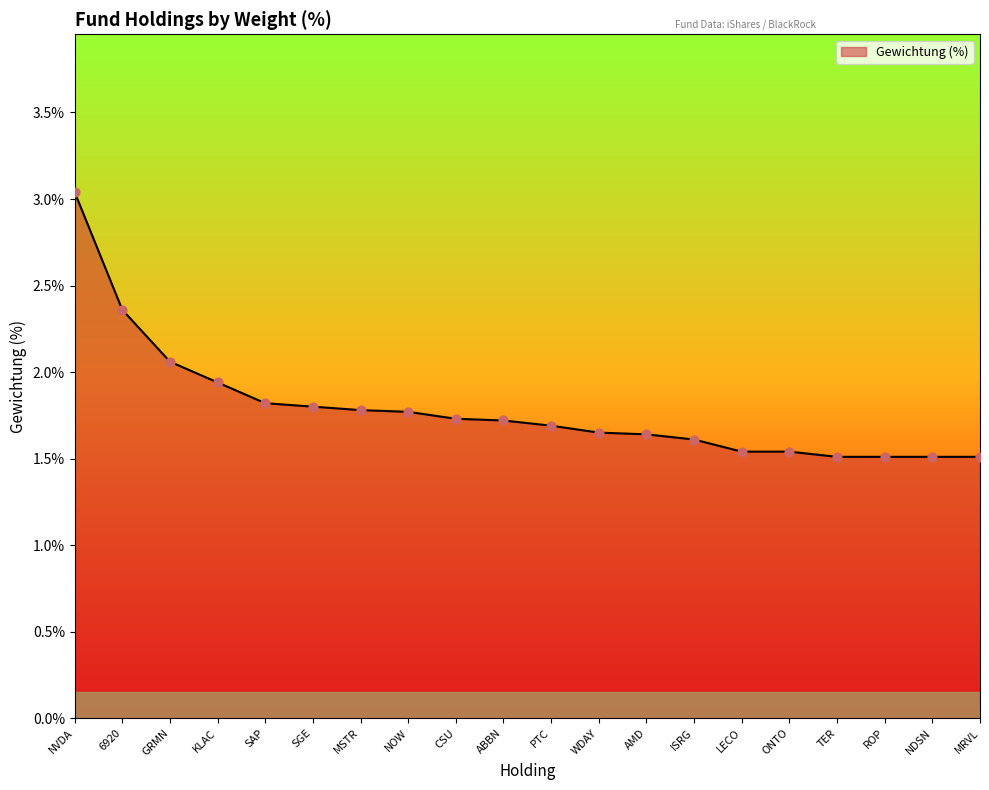

What is the change in value from NOW to NDSN?

-0.3